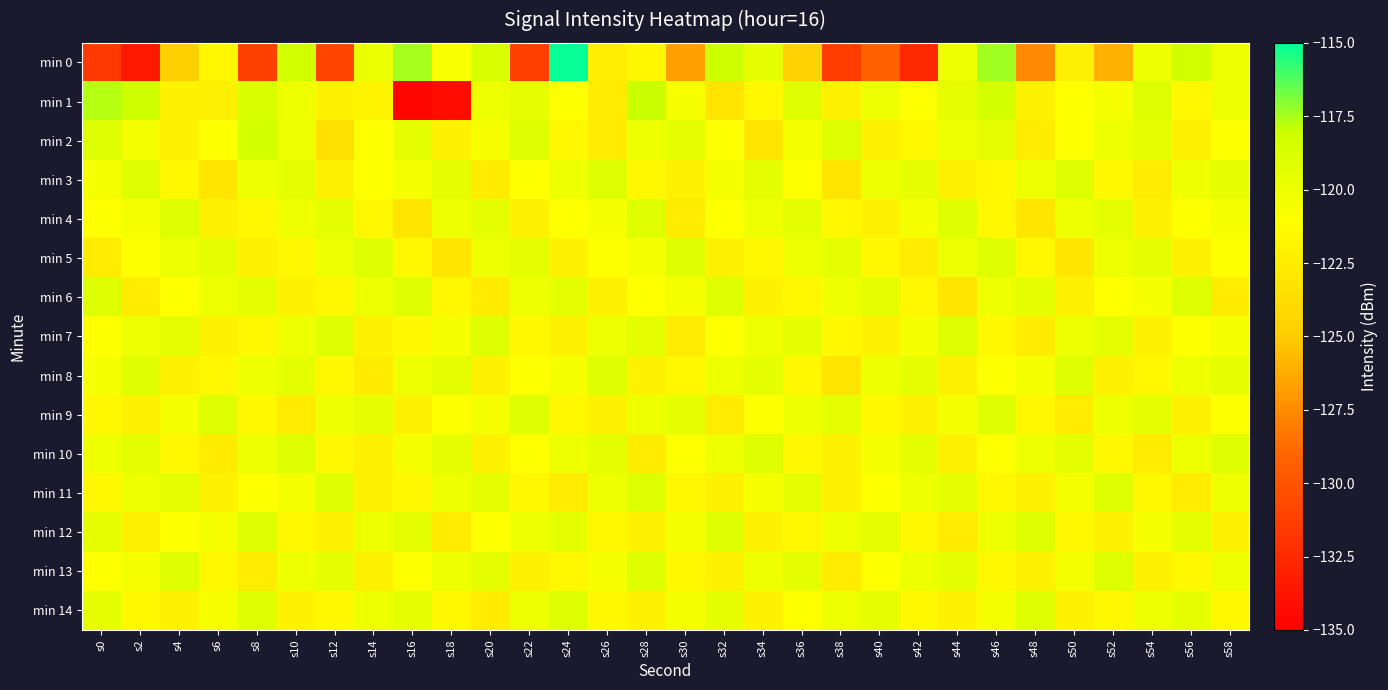

Reading left to right, what are all the values shown in this chart?

min 0: s0=-131.6	s2=-133.6	s4=-124.6	s6=-121.5	s8=-131.1	s10=-118.4	s12=-131.0	s14=-119.8	s16=-117.4	s18=-120.7	s20=-118.7	s22=-131.2	s24=-115.1	s26=-122.3	s28=-121.6	s30=-126.8	s32=-118.2	s34=-119.5	s36=-124.5	s38=-131.4	s40=-129.3	s42=-132.5	s44=-120.0	s46=-117.4	s48=-127.6	s50=-122.2	s52=-126.0	s54=-119.9	s56=-118.3	s58=-119.9
min 1: s0=-117.7	s2=-118.2	s4=-122.0	s6=-122.2	s8=-118.7	s10=-120.1	s12=-122.0	s14=-121.8	s16=-134.7	s18=-134.2	s20=-120.0	s22=-119.5	s24=-121.0	s26=-122.5	s28=-118.0	s30=-120.5	s32=-123.0	s34=-121.5	s36=-119.0	s38=-122.0	s40=-120.0	s42=-121.0	s44=-119.5	s46=-118.5	s48=-122.0	s50=-121.0	s52=-120.5	s54=-119.0	s56=-121.5	s58=-120.0
min 2: s0=-119.0	s2=-120.5	s4=-122.0	s6=-121.0	s8=-118.5	s10=-120.0	s12=-123.5	s14=-121.0	s16=-119.5	s18=-122.0	s20=-120.5	s22=-119.0	s24=-121.5	s26=-122.5	s28=-120.0	s30=-119.5	s32=-121.0	s34=-123.0	s36=-120.5	s38=-119.0	s40=-122.0	s42=-121.5	s44=-120.0	s46=-119.5	s48=-122.5	s50=-121.0	s52=-120.0	s54=-119.5	s56=-122.0	s58=-121.0
min 3: s0=-120.5	s2=-119.0	s4=-121.5	s6=-123.0	s8=-120.0	s10=-119.5	s12=-122.0	s14=-121.0	s16=-120.5	s18=-119.5	s20=-122.5	s22=-121.0	s24=-120.0	s26=-119.0	s28=-121.5	s30=-122.0	s32=-120.5	s34=-119.5	s36=-121.0	s38=-123.0	s40=-120.0	s42=-119.5	s44=-122.0	s46=-121.5	s48=-120.0	s50=-119.0	s52=-121.5	s54=-122.5	s56=-120.0	s58=-119.5
min 4: s0=-121.0	s2=-120.5	s4=-119.0	s6=-122.0	s8=-121.5	s10=-120.0	s12=-119.5	s14=-121.5	s16=-123.0	s18=-120.0	s20=-119.5	s22=-122.0	s24=-121.0	s26=-120.5	s28=-119.0	s30=-122.5	s32=-121.0	s34=-120.0	s36=-119.5	s38=-121.5	s40=-122.0	s42=-120.5	s44=-119.0	s46=-121.5	s48=-123.0	s50=-120.0	s52=-119.5	s54=-122.0	s56=-121.0	s58=-120.5
min 5: s0=-122.5	s2=-121.0	s4=-120.0	s6=-119.5	s8=-122.0	s10=-121.5	s12=-120.0	s14=-119.0	s16=-121.5	s18=-123.0	s20=-120.0	s22=-119.5	s24=-122.0	s26=-121.0	s28=-120.5	s30=-119.0	s32=-122.0	s34=-121.5	s36=-120.0	s38=-119.5	s40=-121.5	s42=-122.5	s44=-120.0	s46=-119.0	s48=-121.5	s50=-123.0	s52=-120.0	s54=-119.5	s56=-122.0	s58=-121.0
min 6: s0=-119.0	s2=-122.5	s4=-121.0	s6=-120.0	s8=-119.5	s10=-122.0	s12=-121.5	s14=-120.0	s16=-119.0	s18=-121.5	s20=-122.5	s22=-120.0	s24=-119.5	s26=-122.0	s28=-121.0	s30=-120.5	s32=-119.0	s34=-122.0	s36=-121.5	s38=-120.0	s40=-119.5	s42=-121.5	s44=-123.0	s46=-120.0	s48=-119.5	s50=-122.0	s52=-121.0	s54=-120.5	s56=-119.0	s58=-122.5
min 7: s0=-121.0	s2=-120.0	s4=-119.5	s6=-122.0	s8=-121.5	s10=-120.0	s12=-119.0	s14=-122.0	s16=-121.5	s18=-120.5	s20=-119.0	s22=-121.5	s24=-122.0	s26=-120.0	s28=-119.5	s30=-122.5	s32=-121.0	s34=-120.0	s36=-119.5	s38=-121.5	s40=-122.0	s42=-120.5	s44=-119.0	s46=-121.5	s48=-122.5	s50=-120.0	s52=-119.5	s54=-122.0	s56=-121.0	s58=-120.5
min 8: s0=-120.5	s2=-119.0	s4=-122.0	s6=-121.5	s8=-120.0	s10=-119.5	s12=-121.5	s14=-122.5	s16=-120.0	s18=-119.5	s20=-122.0	s22=-121.0	s24=-120.5	s26=-119.0	s28=-122.0	s30=-121.5	s32=-120.0	s34=-119.5	s36=-121.5	s38=-123.0	s40=-120.0	s42=-119.5	s44=-122.0	s46=-121.0	s48=-120.5	s50=-119.0	s52=-122.0	s54=-121.5	s56=-120.0	s58=-119.5
min 9: s0=-121.5	s2=-122.0	s4=-120.5	s6=-119.0	s8=-121.5	s10=-122.5	s12=-120.0	s14=-119.5	s16=-122.0	s18=-121.0	s20=-120.5	s22=-119.0	s24=-121.5	s26=-122.0	s28=-120.0	s30=-119.5	s32=-122.5	s34=-121.0	s36=-120.0	s38=-119.5	s40=-121.5	s42=-122.0	s44=-120.5	s46=-119.0	s48=-121.5	s50=-122.5	s52=-120.0	s54=-119.5	s56=-122.0	s58=-121.0
min 10: s0=-120.0	s2=-119.5	s4=-121.5	s6=-122.5	s8=-120.0	s10=-119.0	s12=-121.5	s14=-122.0	s16=-120.5	s18=-119.5	s20=-122.0	s22=-121.0	s24=-120.0	s26=-119.5	s28=-122.5	s30=-121.0	s32=-120.0	s34=-119.0	s36=-121.5	s38=-122.0	s40=-120.5	s42=-119.5	s44=-122.0	s46=-121.0	s48=-120.0	s50=-119.5	s52=-121.5	s54=-122.5	s56=-120.0	s58=-119.0
min 11: s0=-121.5	s2=-120.0	s4=-119.5	s6=-122.0	s8=-121.0	s10=-120.5	s12=-119.0	s14=-122.0	s16=-121.5	s18=-120.0	s20=-119.5	s22=-121.5	s24=-122.5	s26=-120.0	s28=-119.0	s30=-121.5	s32=-122.0	s34=-120.5	s36=-119.5	s38=-122.0	s40=-121.0	s42=-120.0	s44=-119.5	s46=-121.5	s48=-122.0	s50=-120.5	s52=-119.0	s54=-121.5	s56=-122.5	s58=-120.0
min 12: s0=-119.5	s2=-122.0	s4=-121.0	s6=-120.5	s8=-119.0	s10=-121.5	s12=-122.0	s14=-120.0	s16=-119.5	s18=-122.5	s20=-121.0	s22=-120.0	s24=-119.5	s26=-121.5	s28=-122.0	s30=-120.5	s32=-119.0	s34=-122.0	s36=-121.5	s38=-120.0	s40=-119.5	s42=-121.5	s44=-122.5	s46=-120.0	s48=-119.0	s50=-121.5	s52=-122.0	s54=-120.5	s56=-119.5	s58=-122.0
min 13: s0=-121.0	s2=-120.5	s4=-119.0	s6=-121.5	s8=-122.5	s10=-120.0	s12=-119.5	s14=-122.0	s16=-121.0	s18=-120.0	s20=-119.5	s22=-122.0	s24=-121.5	s26=-120.5	s28=-119.0	s30=-121.5	s32=-122.0	s34=-120.0	s36=-119.5	s38=-122.5	s40=-121.0	s42=-120.0	s44=-119.5	s46=-121.5	s48=-122.0	s50=-120.5	s52=-119.0	s54=-122.0	s56=-121.5	s58=-120.0
min 14: s0=-119.5	s2=-121.5	s4=-122.0	s6=-120.5	s8=-119.0	s10=-122.0	s12=-121.5	s14=-120.0	s16=-119.5	s18=-121.5	s20=-122.5	s22=-120.0	s24=-119.0	s26=-121.5	s28=-122.0	s30=-120.5	s32=-119.5	s34=-122.0	s36=-121.0	s38=-120.0	s40=-119.5	s42=-121.5	s44=-122.0	s46=-120.5	s48=-119.0	s50=-122.0	s52=-121.5	s54=-120.0	s56=-119.5	s58=-121.5